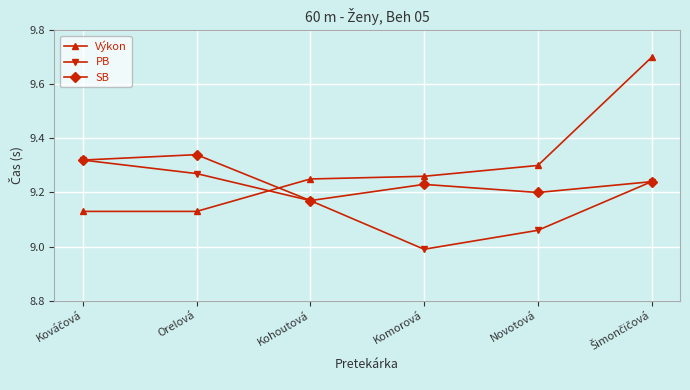

What position from the left is Komorová?

4